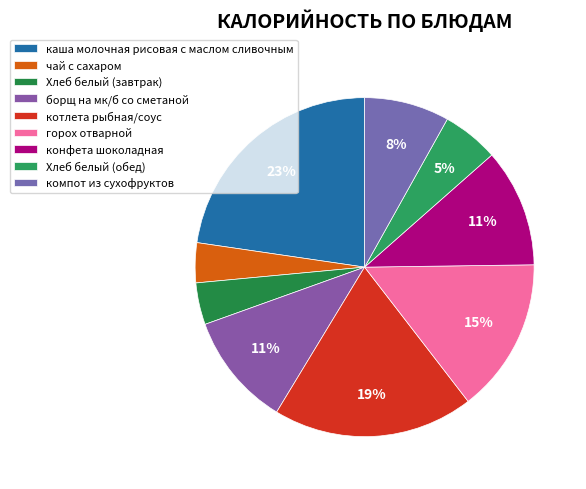

Count the number of slices in the pie.

9